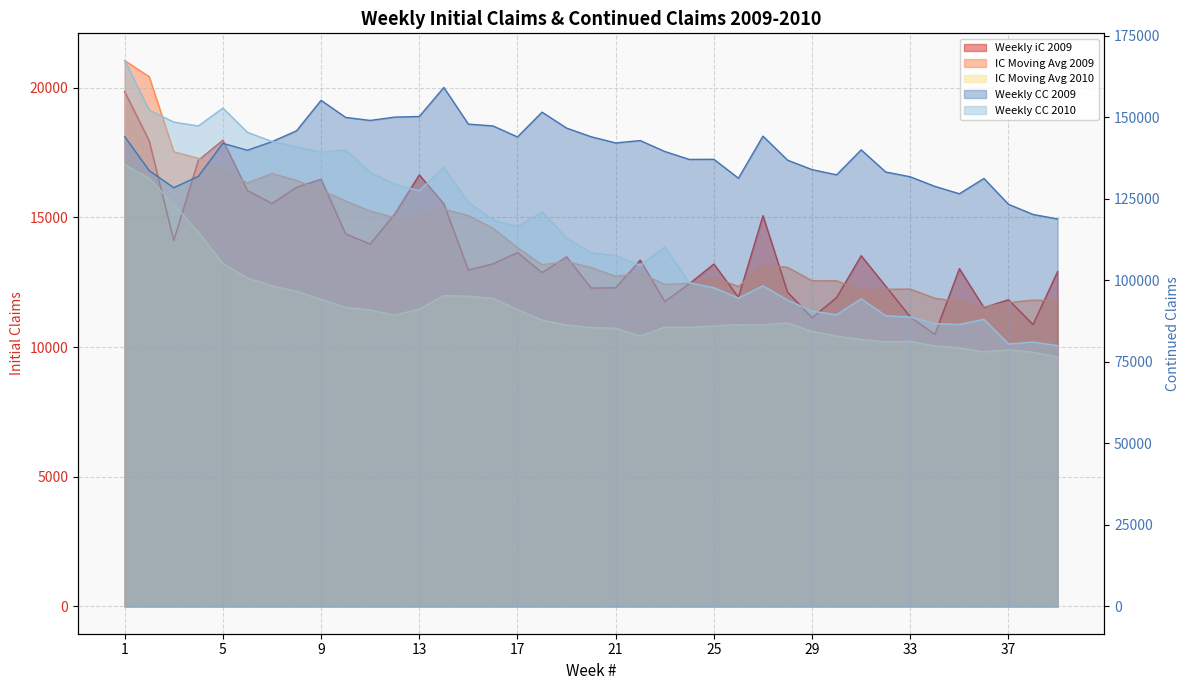

The value of IC Moving Avg 2010 at 3 is 25531.3. True or false?

False